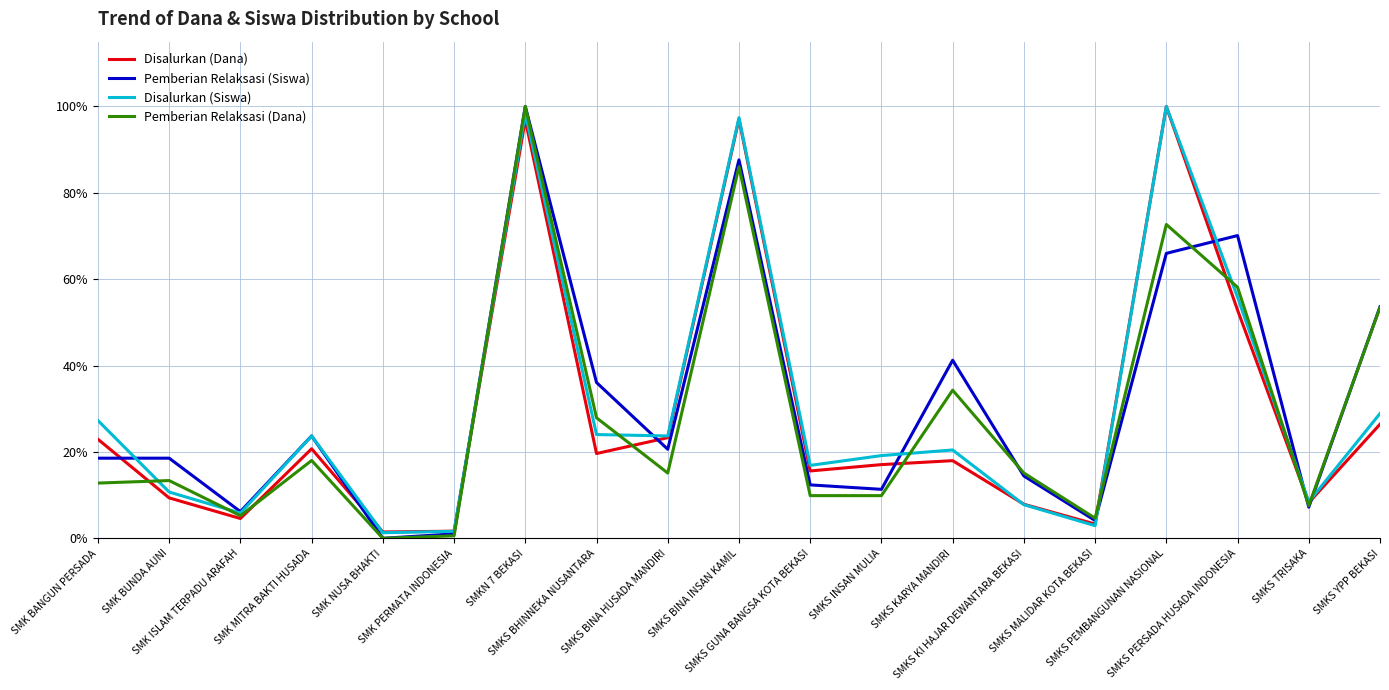

What is the highest value of the Disalurkan (Dana) series?

1.0